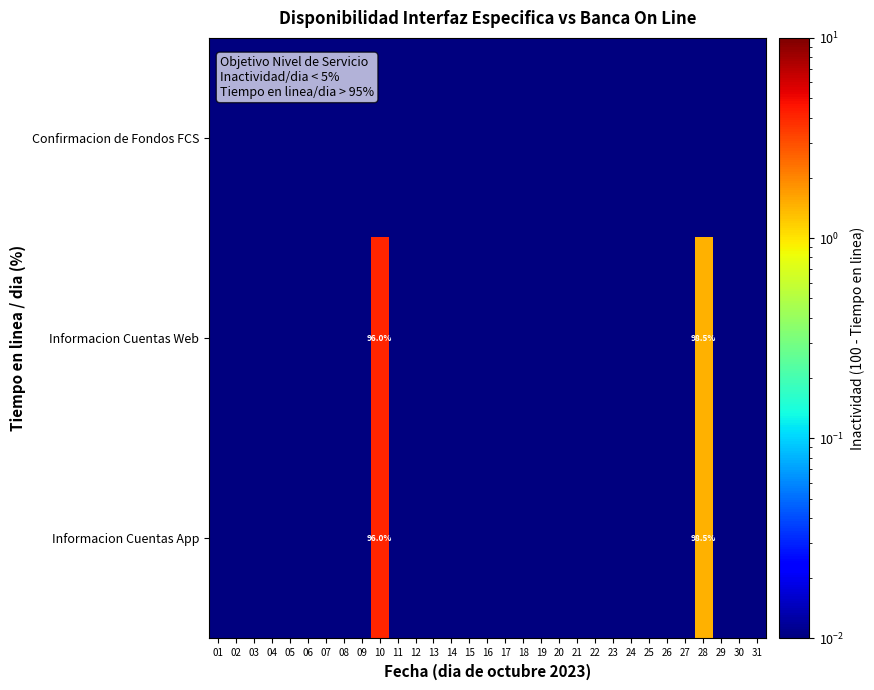

True or false: Informacion Cuentas Web has a value of 0.0 at 13.

True